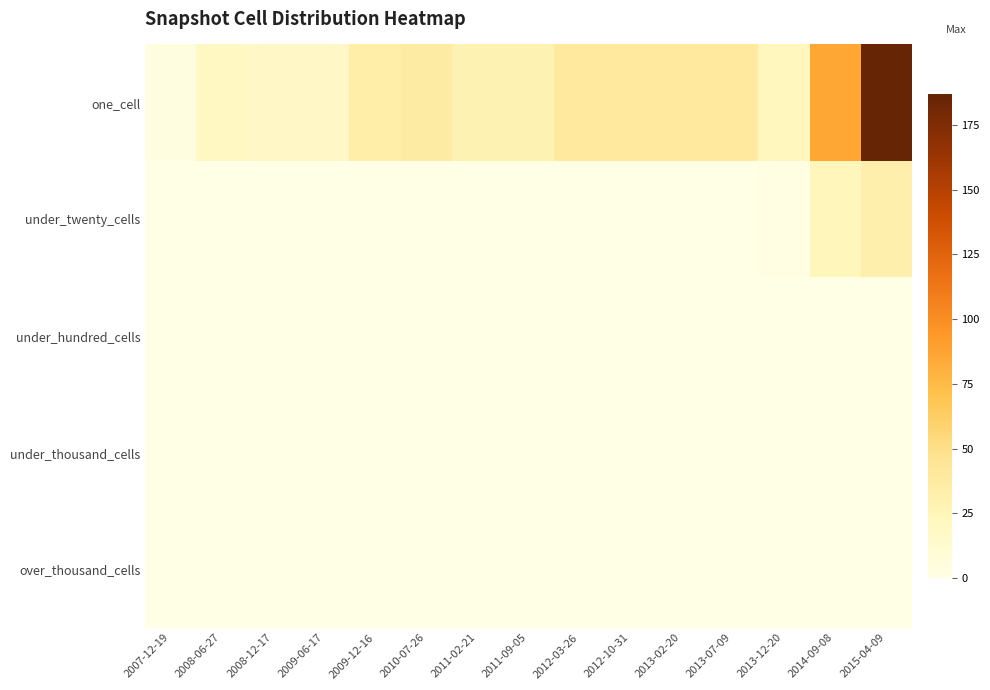

Reading left to right, list all the values displayed in this chart.

one_cell: 2007-12-19=3	2008-06-27=19	2008-12-17=18	2009-06-17=18	2009-12-16=34	2010-07-26=37	2011-02-21=29	2011-09-05=29	2012-03-26=39	2012-10-31=39	2013-02-20=39	2013-07-09=40	2013-12-20=23	2014-09-08=86	2015-04-09=187
under_twenty_cells: 2007-12-19=0	2008-06-27=0	2008-12-17=0	2009-06-17=0	2009-12-16=0	2010-07-26=0	2011-02-21=0	2011-09-05=0	2012-03-26=0	2012-10-31=0	2013-02-20=0	2013-07-09=0	2013-12-20=1	2014-09-08=24	2015-04-09=32
under_hundred_cells: 2007-12-19=0	2008-06-27=0	2008-12-17=0	2009-06-17=0	2009-12-16=0	2010-07-26=0	2011-02-21=0	2011-09-05=0	2012-03-26=0	2012-10-31=0	2013-02-20=0	2013-07-09=0	2013-12-20=0	2014-09-08=0	2015-04-09=0
under_thousand_cells: 2007-12-19=0	2008-06-27=0	2008-12-17=0	2009-06-17=0	2009-12-16=0	2010-07-26=0	2011-02-21=0	2011-09-05=0	2012-03-26=0	2012-10-31=0	2013-02-20=0	2013-07-09=0	2013-12-20=0	2014-09-08=0	2015-04-09=0
over_thousand_cells: 2007-12-19=0	2008-06-27=0	2008-12-17=0	2009-06-17=0	2009-12-16=0	2010-07-26=0	2011-02-21=0	2011-09-05=0	2012-03-26=0	2012-10-31=0	2013-02-20=0	2013-07-09=0	2013-12-20=0	2014-09-08=0	2015-04-09=0